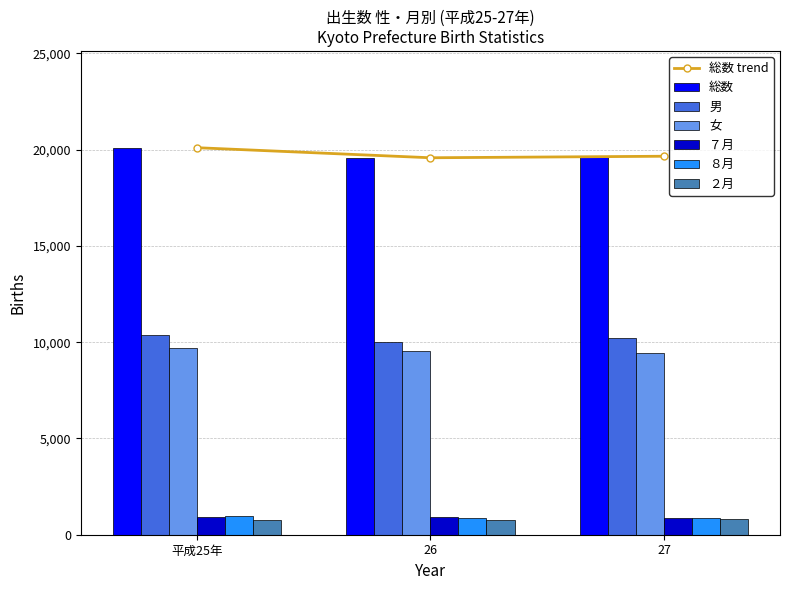

What is the label of the 3rd bar from the right?

平成25年